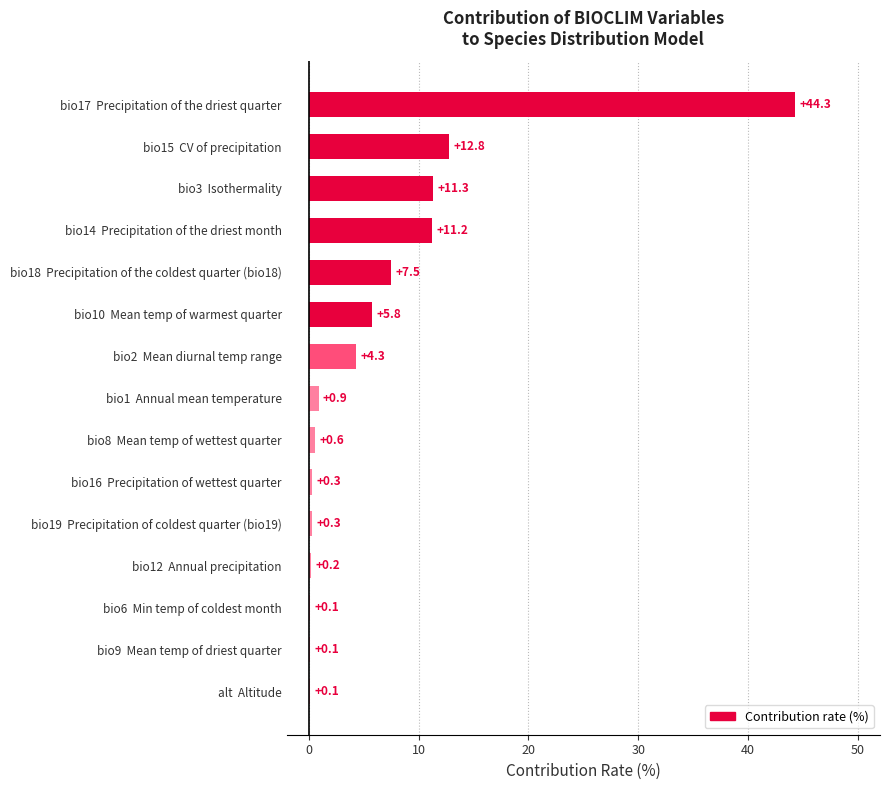

The value at bio15  CV of precipitation is 12.8. True or false?

True